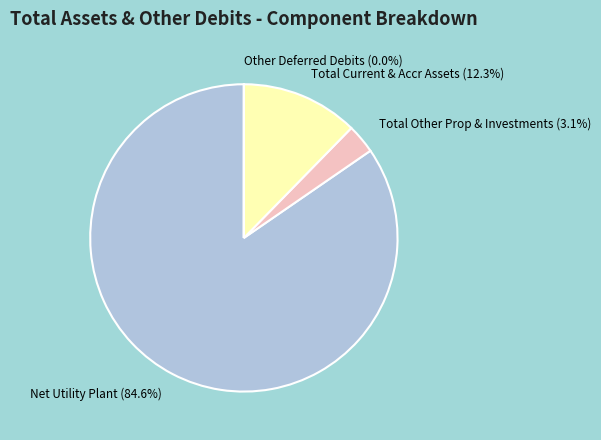

To the nearest percent, what portion does Total Other Prop & Investments represent?

3%